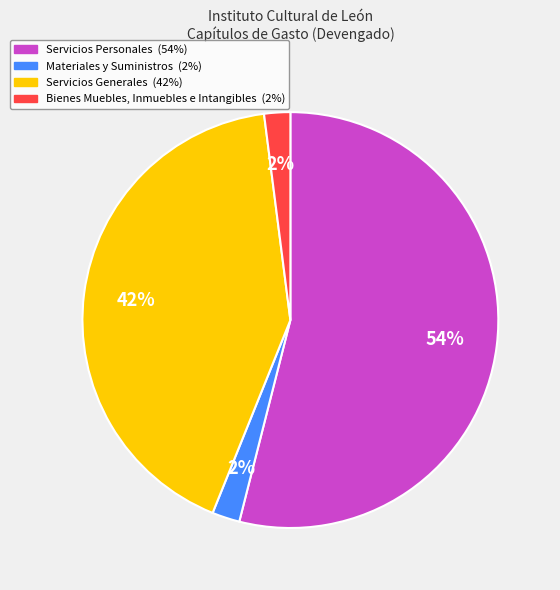

To the nearest percent, what is the difference between the Servicios Personales and Materiales y Suministros slice percentages?

52%